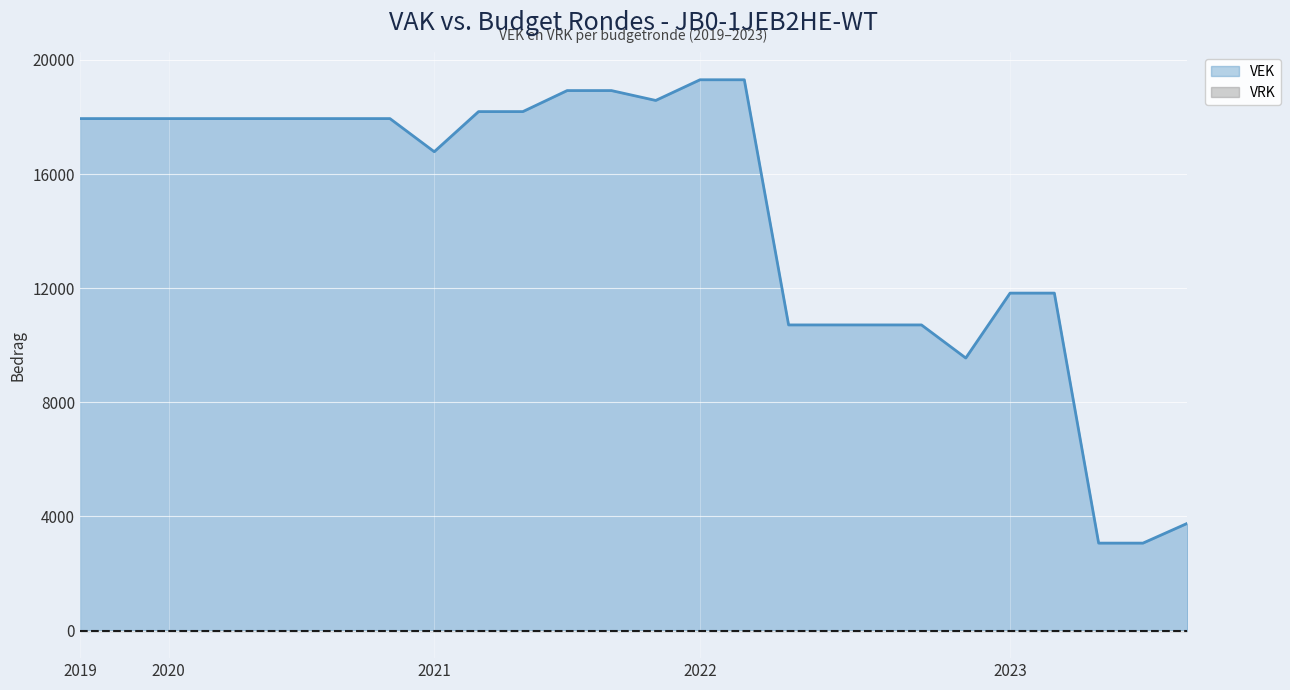

True or false: there are more than 0 points higher than both neighbors.

False